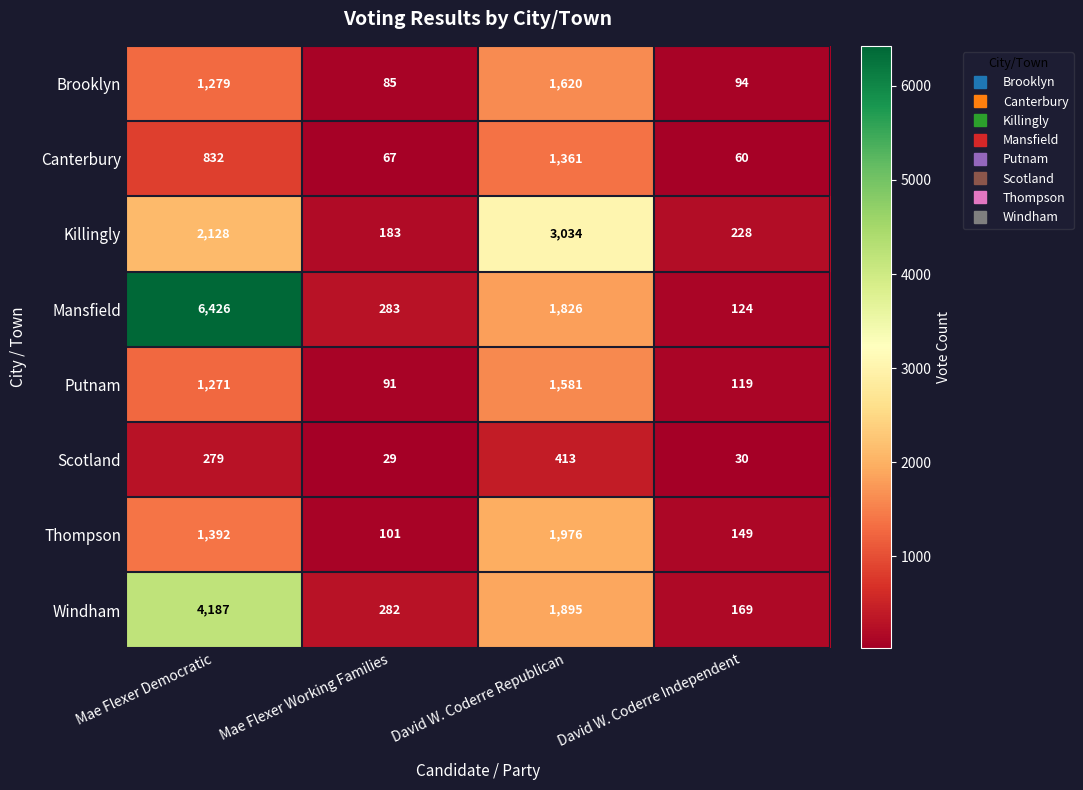

The Putnam series shows 729 at Mae Flexer Democratic. True or false?

False